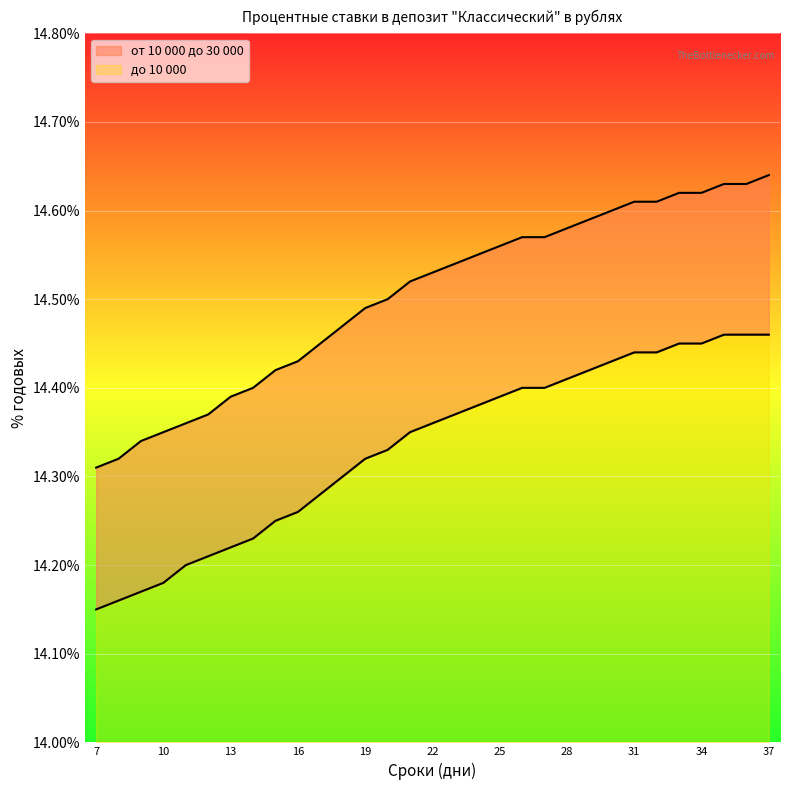

The value of до 10 000 at 7 is 5.5. True or false?

False